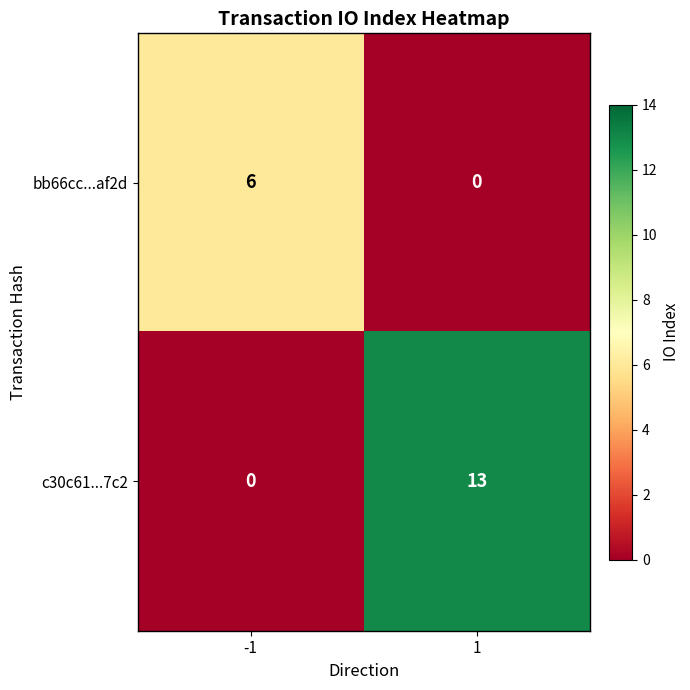

Rank the series by their maximum value, from lowest to highest.

bb66cc...af2d, c30c61...7c2